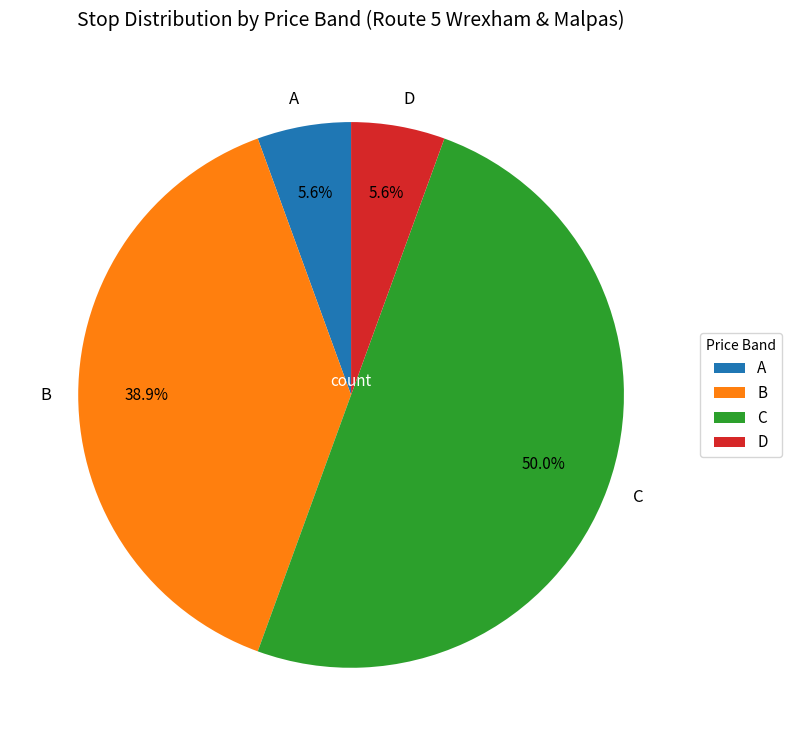

To the nearest percent, what percentage of the pie is D?

6%